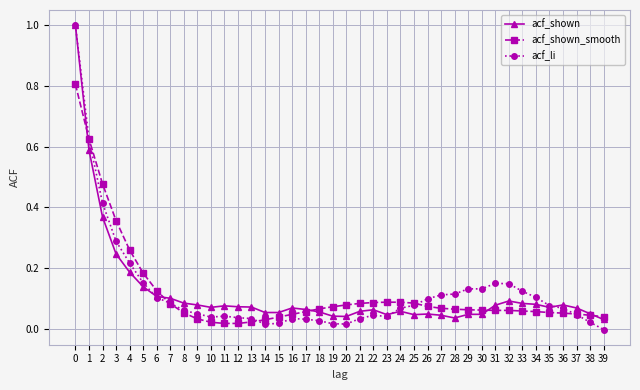

Which series ends up on top after the final intersection of acf_li and acf_shown?

acf_shown